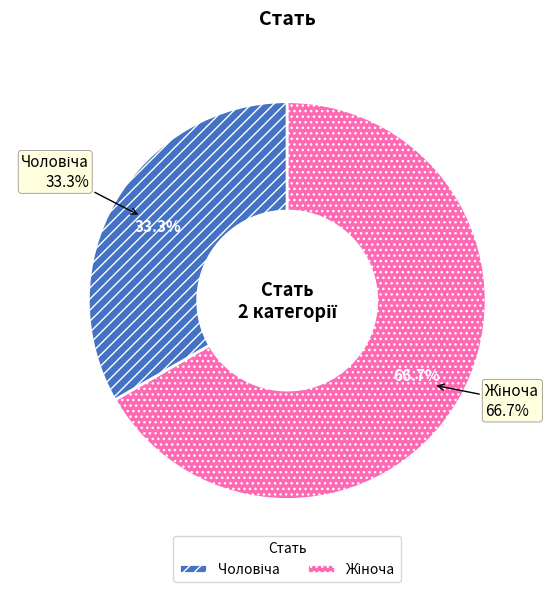

What is the smallest slice in the pie chart?

Чоловіча